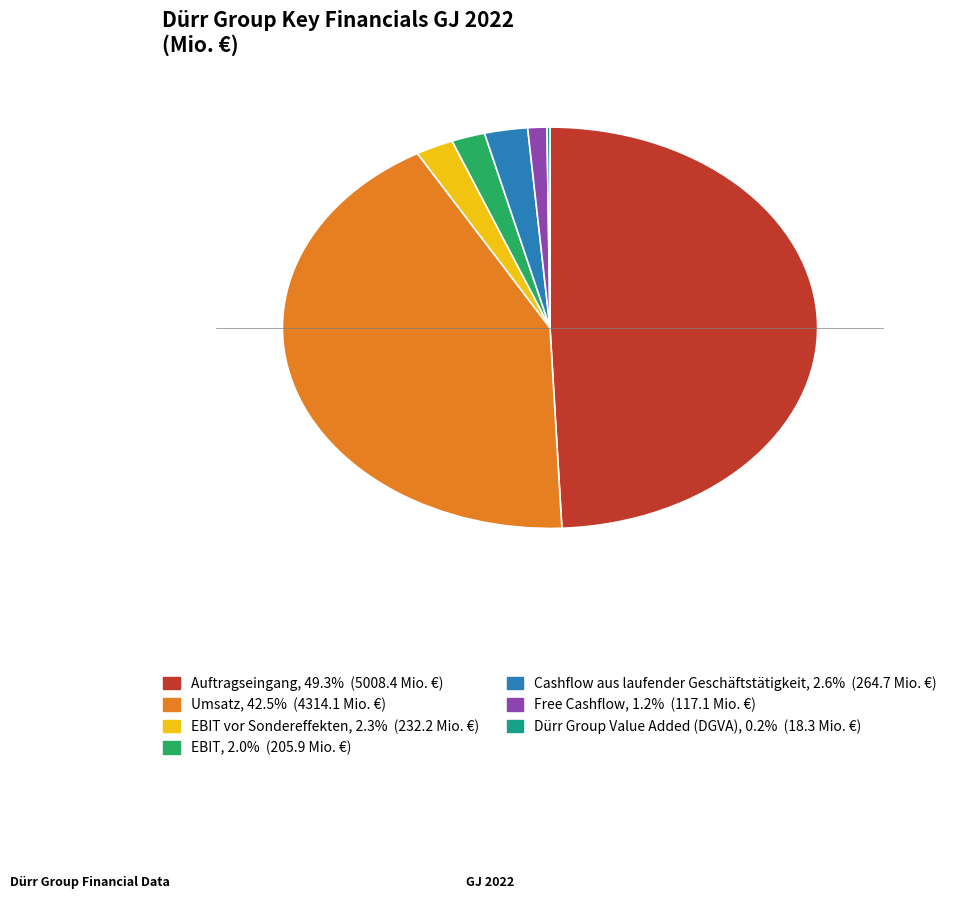

Is there any slice that represents more than half of the pie?

No